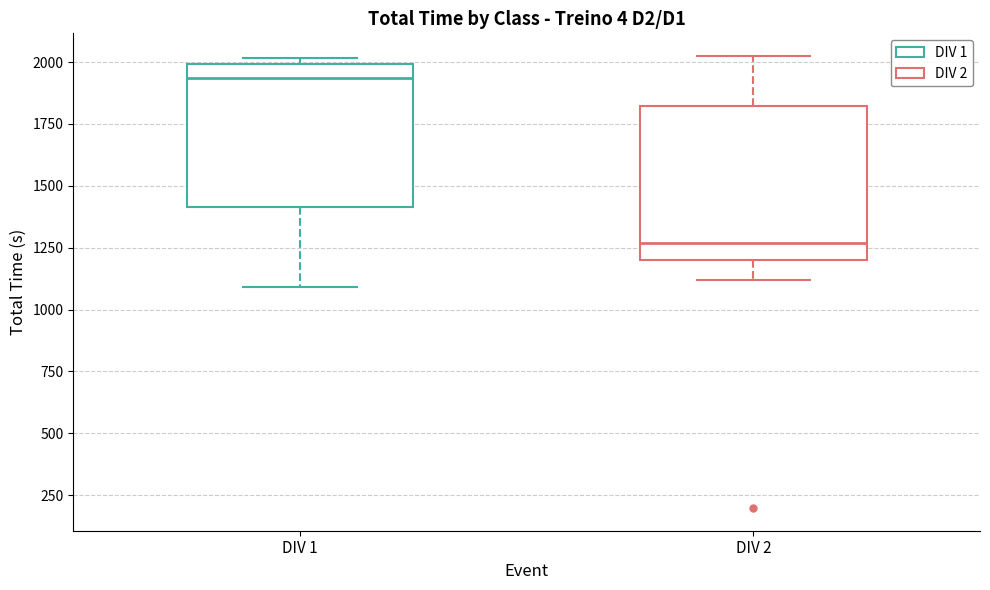

Reading left to right, transcribe this box plot: for each box, give where its median line is, the range the box spans, and where its two whiskers end, as read against the y-axis. The values are not printed on the chart, so give them approximately, as read against the axis.

DIV 1: median 1950, box 1400 to 2000, whiskers 1100 to 2000 (just above the box's upper edge)
DIV 2: median 1250, box 1200 to 1800, whiskers 1100 to 2050